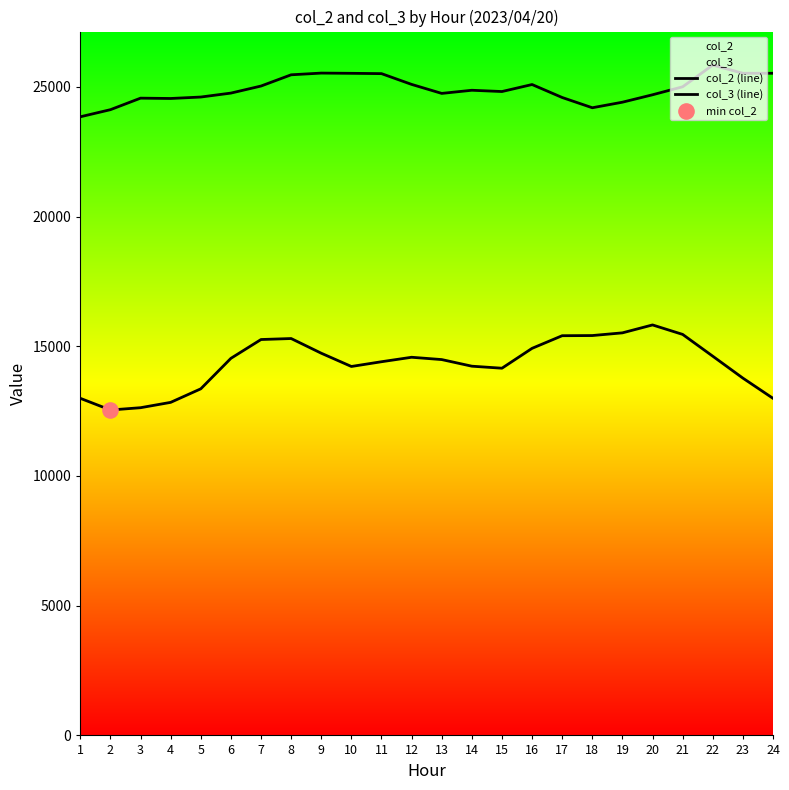

Which series has the widest spread of Y values?

col_2 (line)